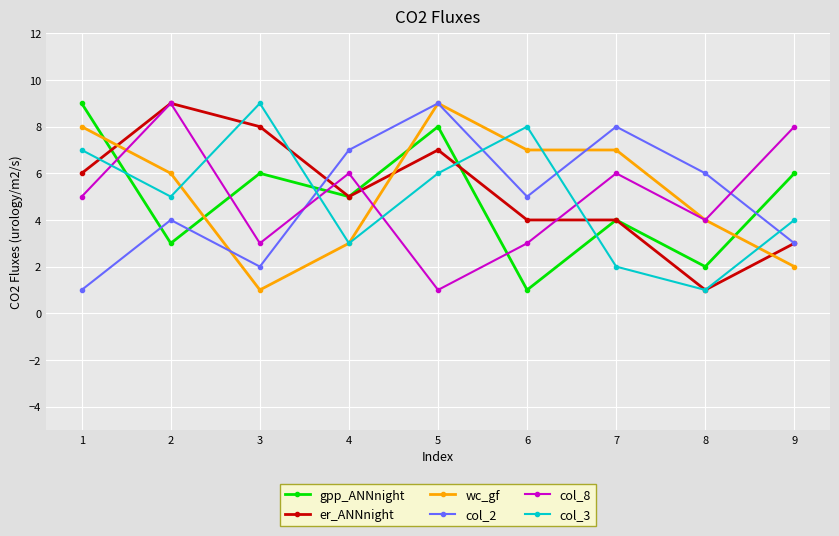

Reading left to right, transcribe all the data shown in this chart.

gpp_ANNnight: 9	3	6	5	8	1	4	2	6
er_ANNnight: 6	9	8	5	7	4	4	1	3
wc_gf: 8	6	1	3	9	7	7	4	2
col_2: 1	4	2	7	9	5	8	6	3
col_8: 5	9	3	6	1	3	6	4	8
col_3: 7	5	9	3	6	8	2	1	4